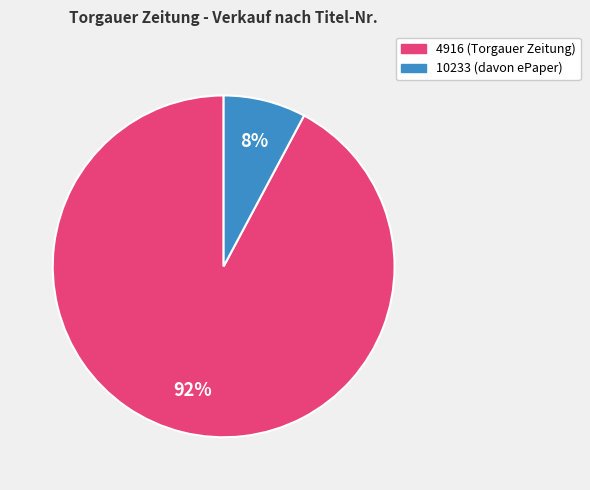

Is there a majority slice in this chart?

Yes